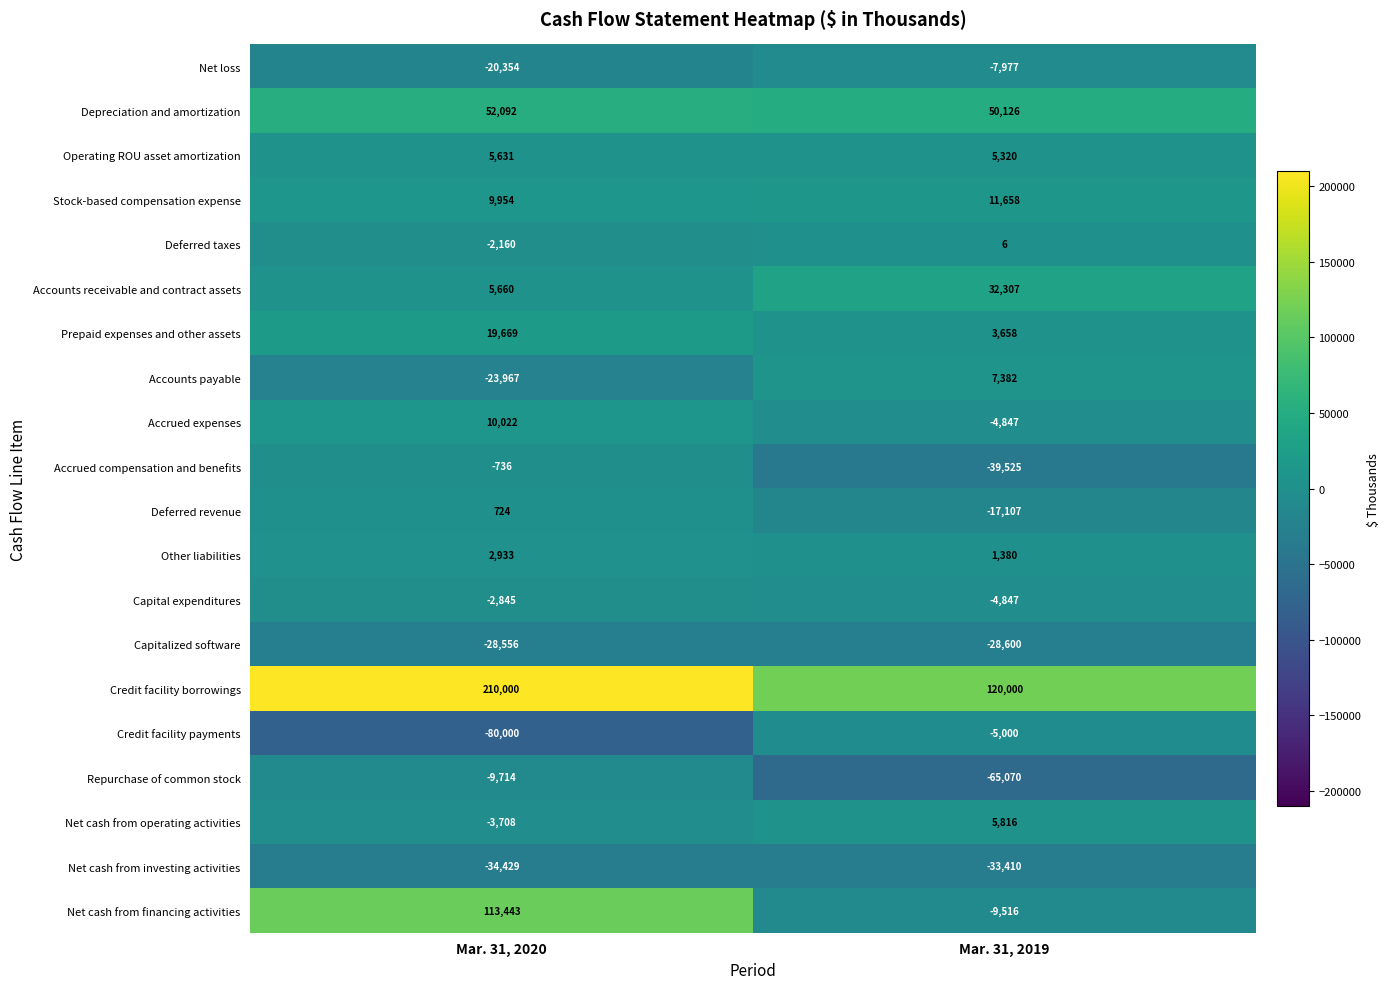

How many categories are shown in the chart?

2